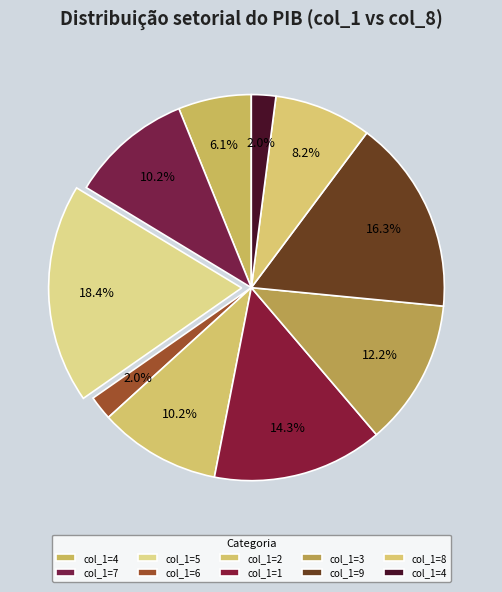

Count the number of slices in the pie.

10